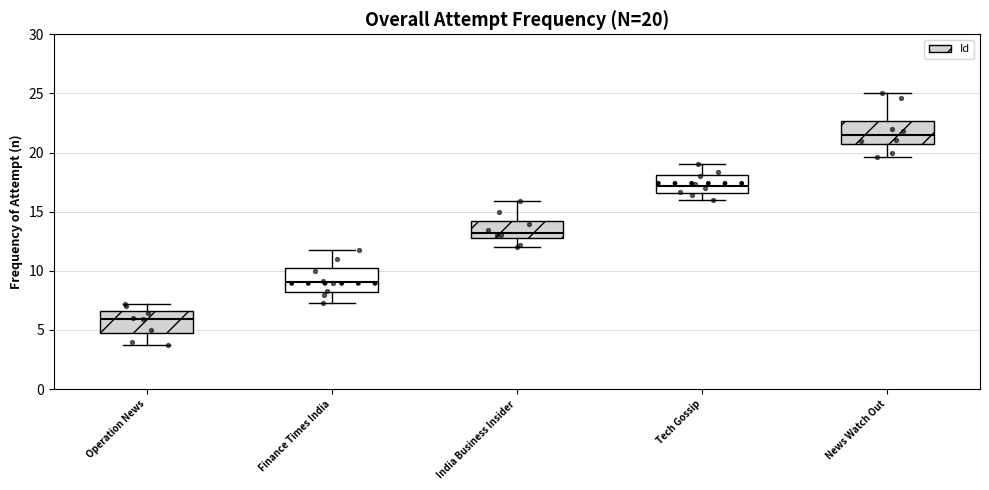

Which box has the lowest median line?

Operation News